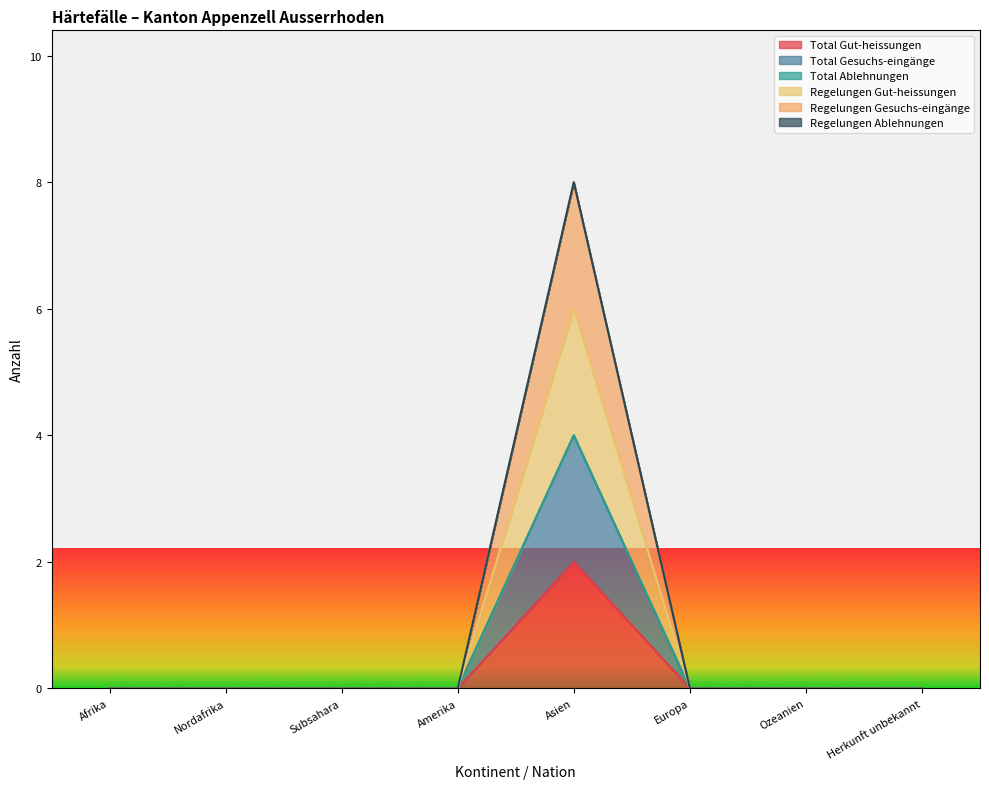

The value of Total Gesuchs-eingänge at Afrika is 2. True or false?

False